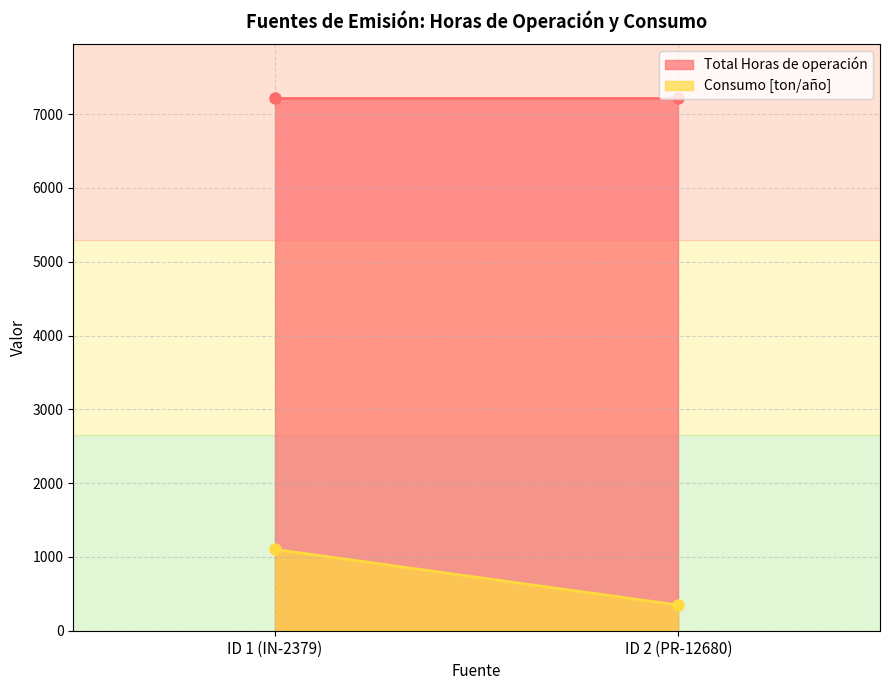

What is the value of the Total Horas de operación point at the 2nd from the left?

7224